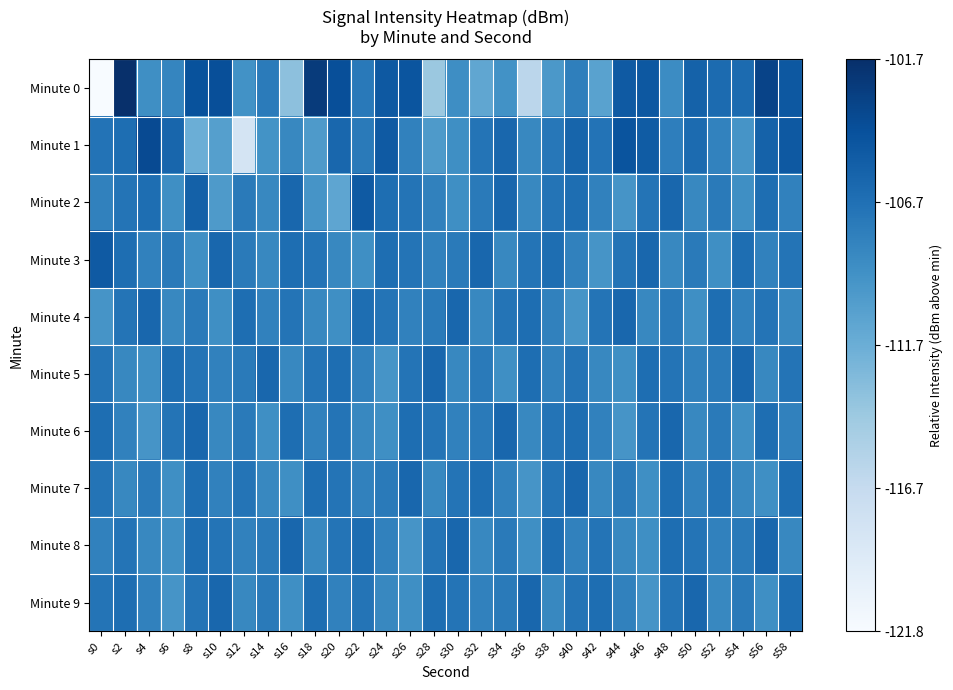

Rank the series by their maximum value, from highest to lowest.

Minute 0, Minute 1, Minute 2, Minute 3, Minute 4, Minute 5, Minute 6, Minute 7, Minute 8, Minute 9